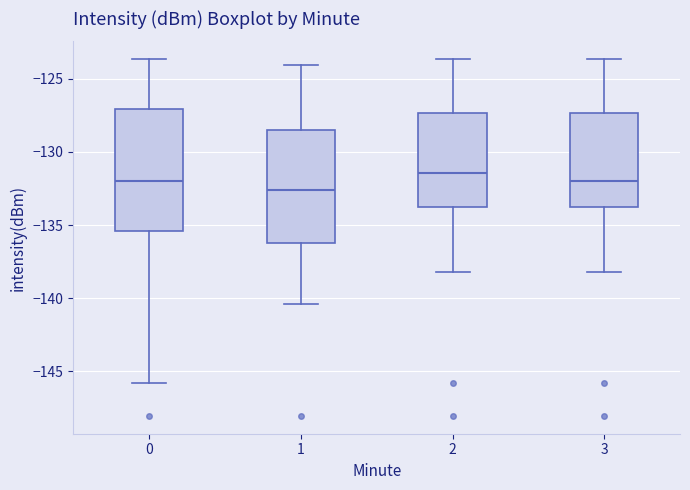

Where does the median line of the box at x = 2 sit on the y-axis? The values are not printed on the chart, so give them approximately, as read against the axis.

-131.5